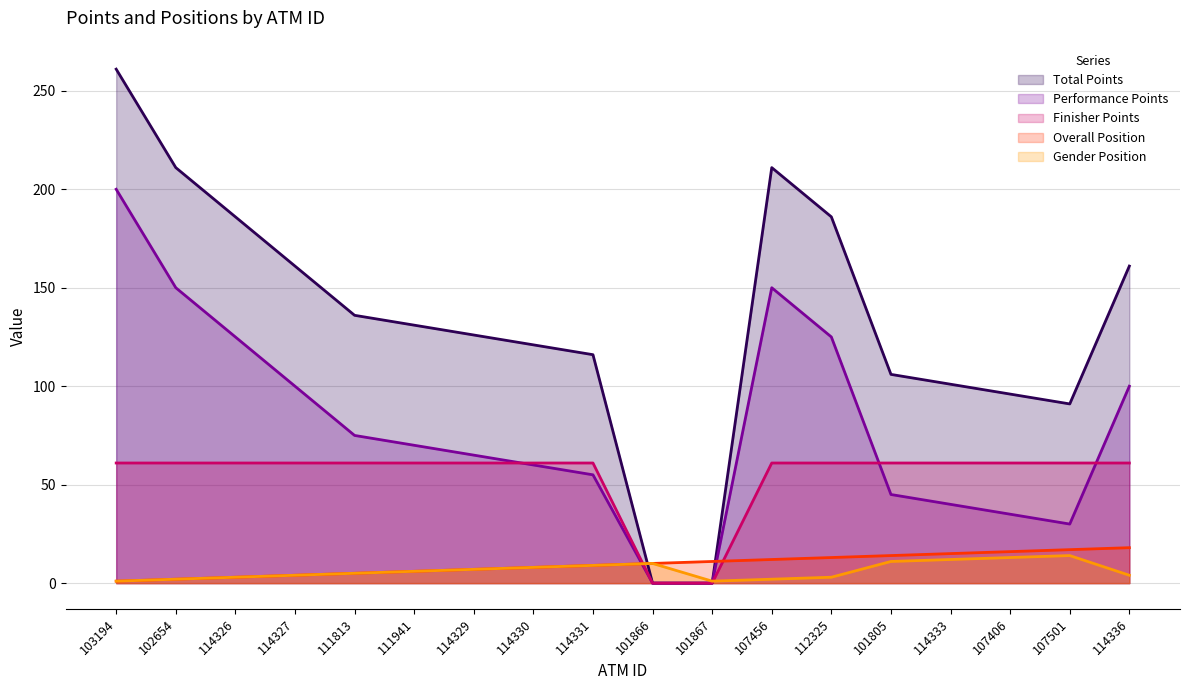

Which category has the lowest value in the Finisher Points series?

101866